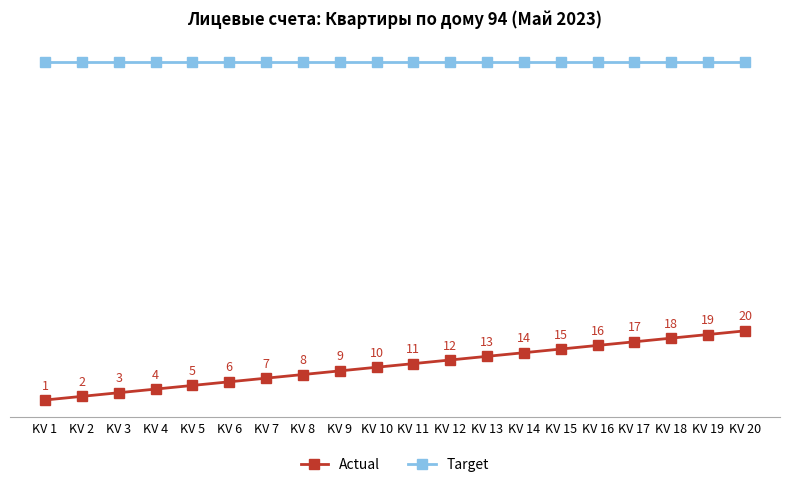

True or false: Target has more than 0 interior local peaks.

False